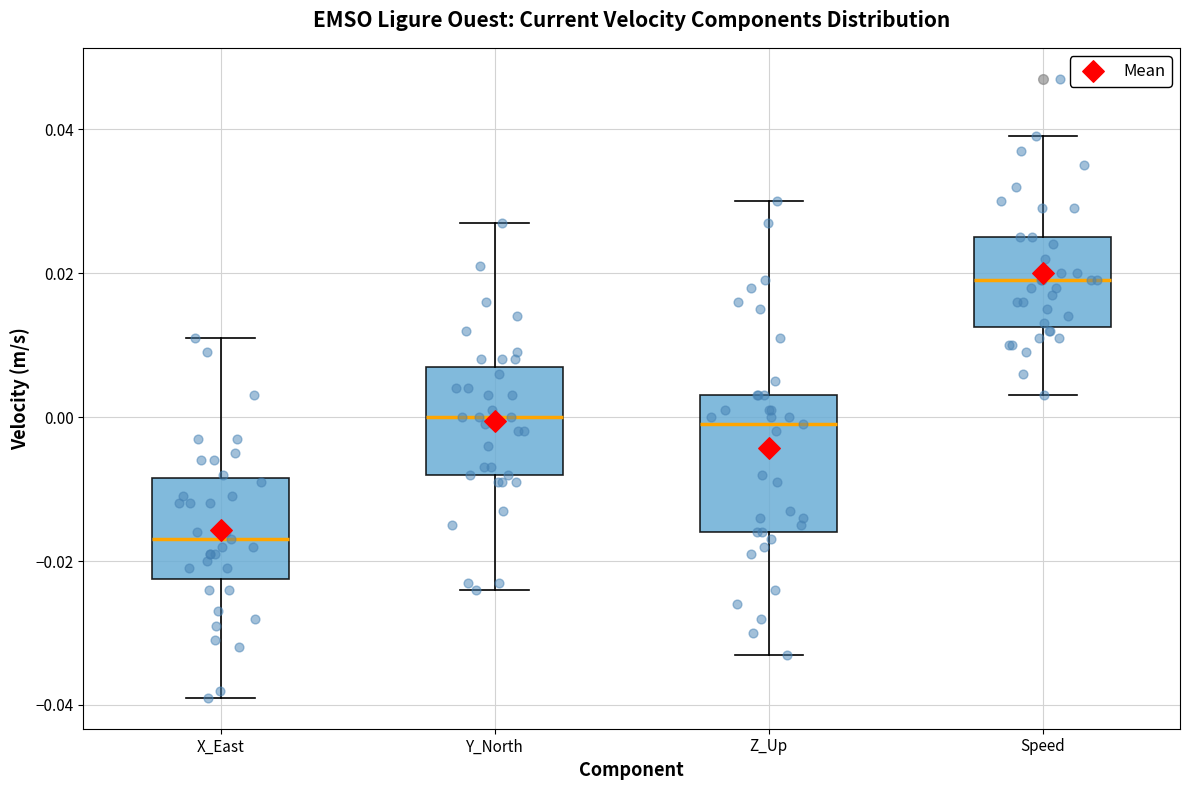

Reading left to right, transcribe this box plot: for each box, give where its median line is, the range the box spans, and where its two whiskers end, as read against the y-axis. The values are not printed on the chart, so give them approximately, as read against the axis.

X_East: median -0.016, box -0.022 to -0.008, whiskers -0.038 to 0.012
Y_North: median 0.000, box -0.008 to 0.008, whiskers -0.024 to 0.028
Z_Up: median 0.000, box -0.016 to 0.004, whiskers -0.032 to 0.030
Speed: median 0.020, box 0.012 to 0.026, whiskers 0.004 to 0.040